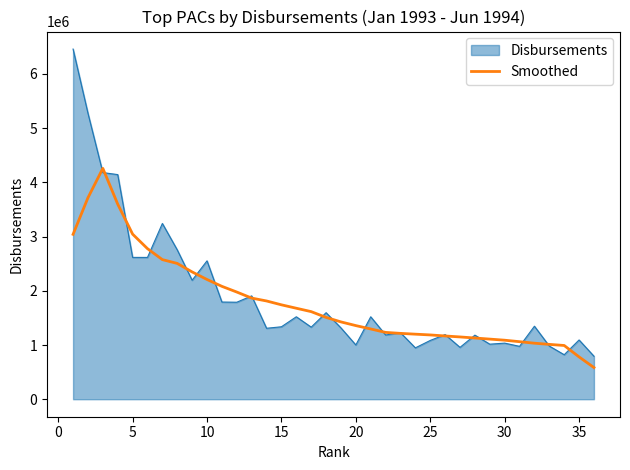

What is the minimum value for Disbursements?

793372.0